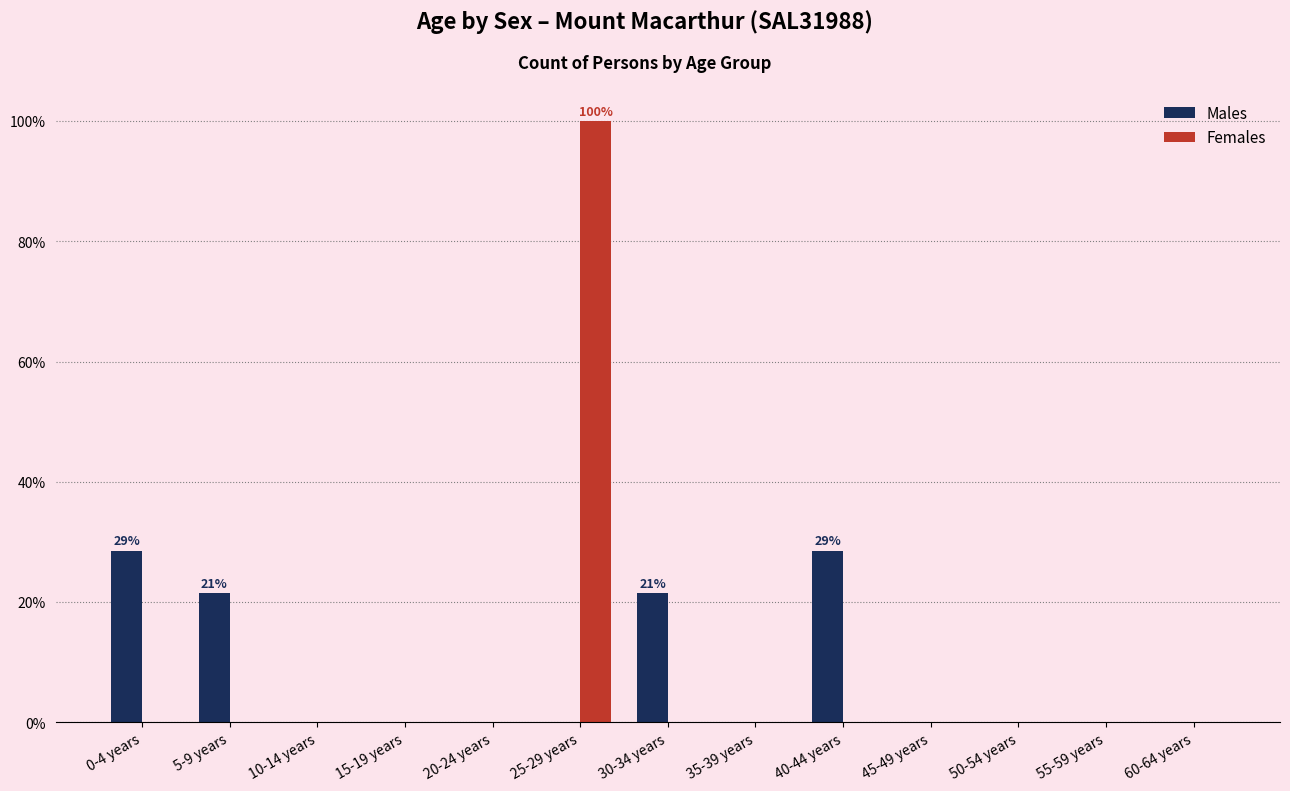

Reading left to right, extract all data points from this chart.

Males: 0-4 years=28.6	5-9 years=21.4	10-14 years=0.0	15-19 years=0.0	20-24 years=0.0	25-29 years=0.0	30-34 years=21.4	35-39 years=0.0	40-44 years=28.6	45-49 years=0.0	50-54 years=0.0	55-59 years=0.0	60-64 years=0.0
Females: 0-4 years=0.0	5-9 years=0.0	10-14 years=0.0	15-19 years=0.0	20-24 years=0.0	25-29 years=100.0	30-34 years=0.0	35-39 years=0.0	40-44 years=0.0	45-49 years=0.0	50-54 years=0.0	55-59 years=0.0	60-64 years=0.0